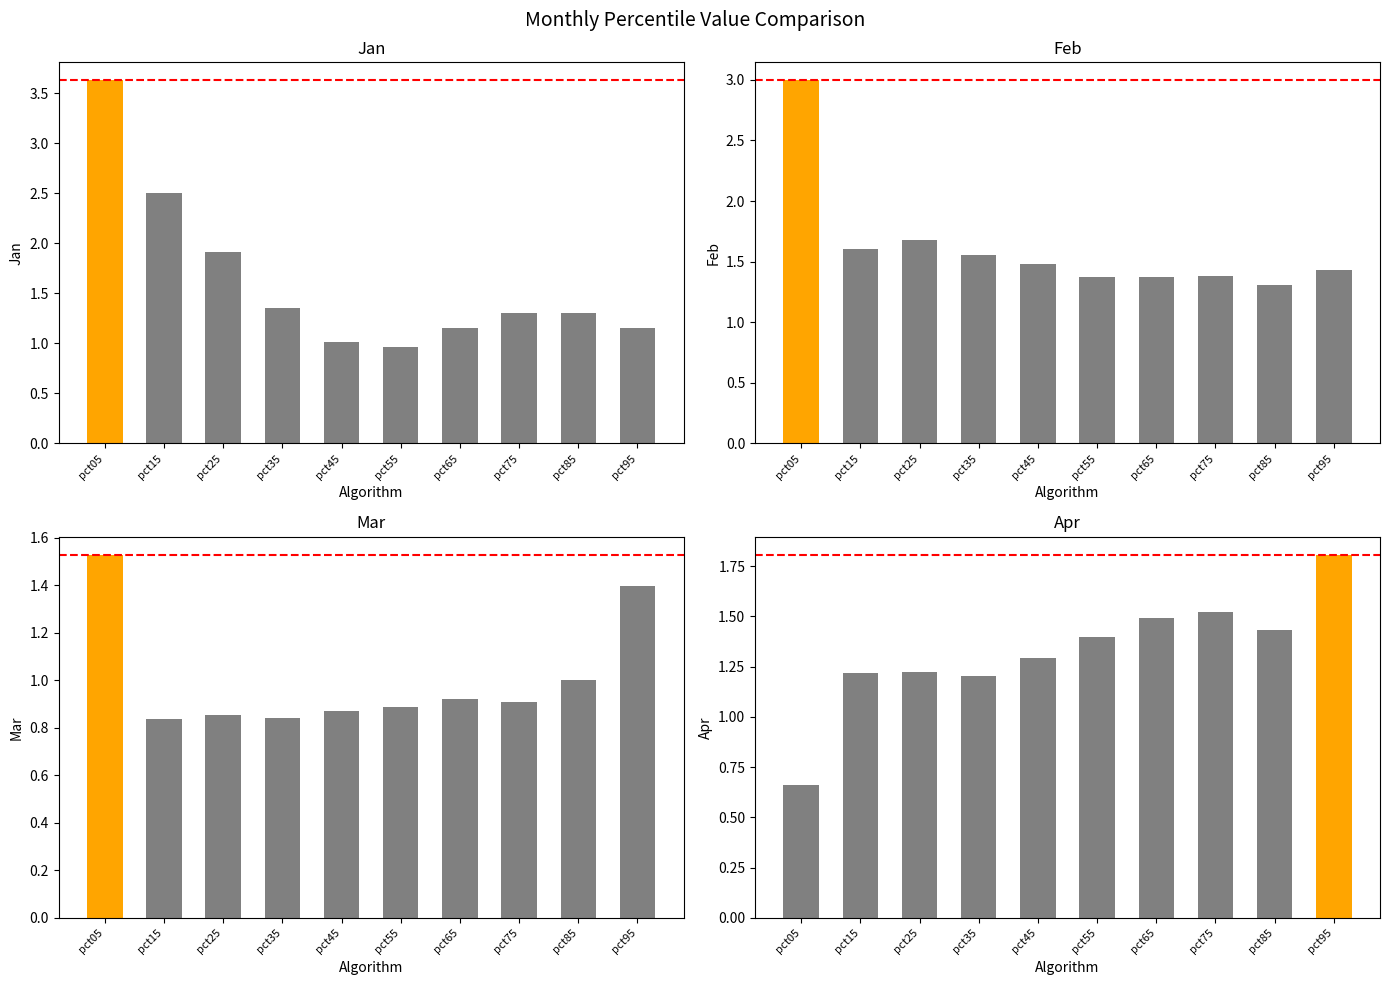

What value does the Mar series have at pct35?

0.8